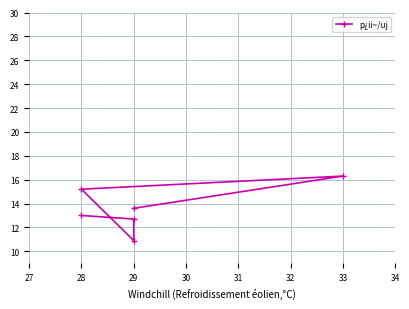

True or false: the data shows 7.7 at 29.

False